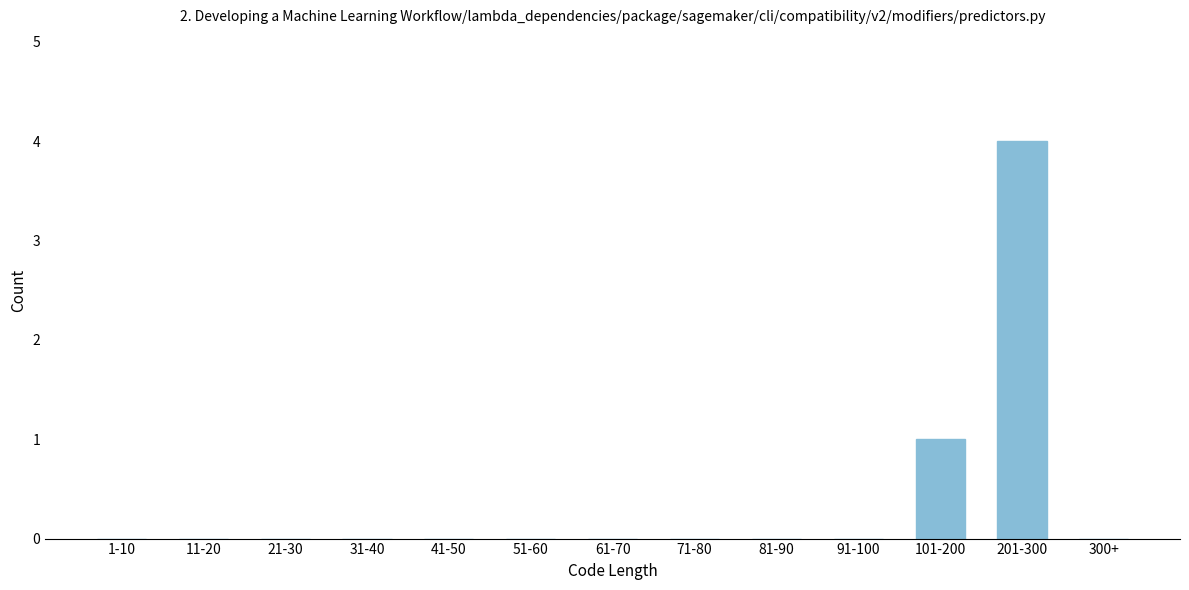

Reading left to right, what are all the values shown in this chart?

1-10=0	11-20=0	21-30=0	31-40=0	41-50=0	51-60=0	61-70=0	71-80=0	81-90=0	91-100=0	101-200=1	201-300=4	300+=0